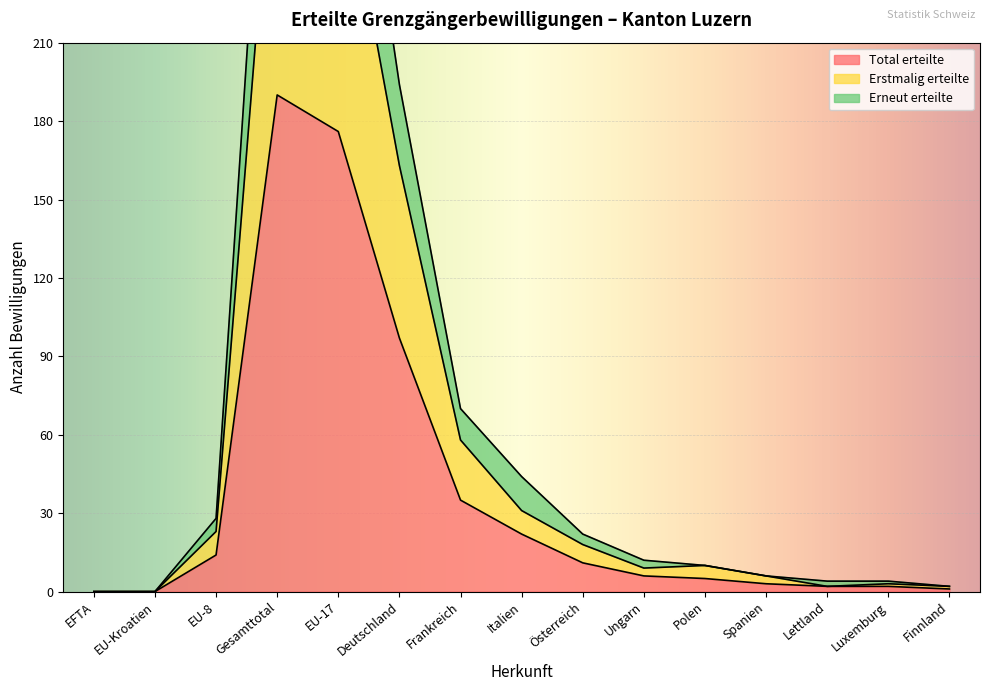

Which category has the highest value in the Total erteilte series?

Gesamttotal